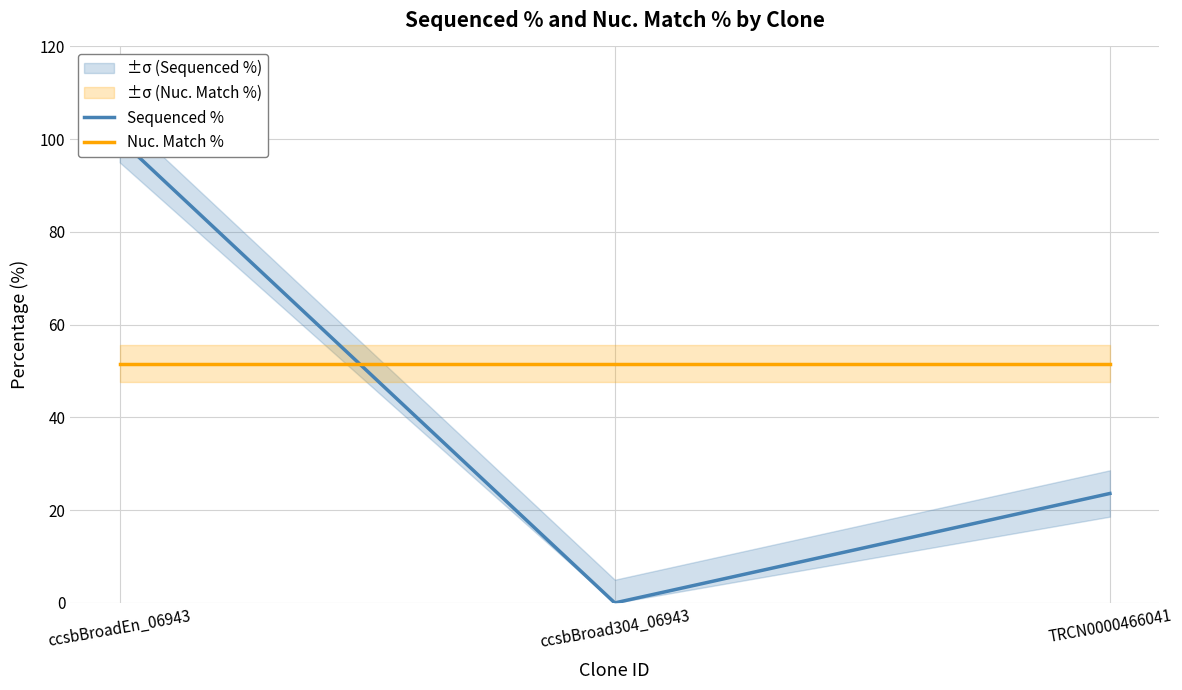

What is the spread (max minus min) of values at ccsbBroadEn_06943?

48.4